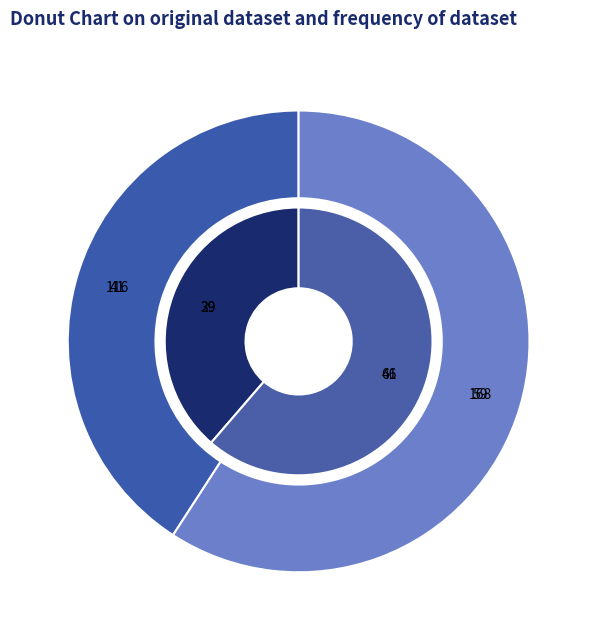

To the nearest percent, what portion does Journal of the Southern African Institute represent?

59%